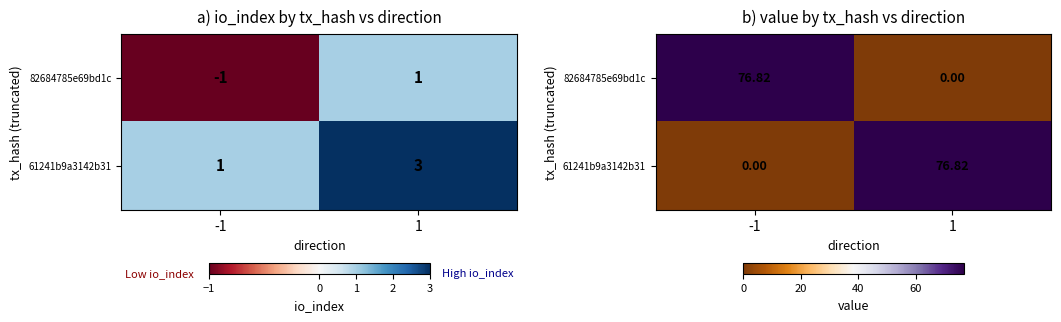

How many positive values does the 61241b9a3142b31 series have?

1